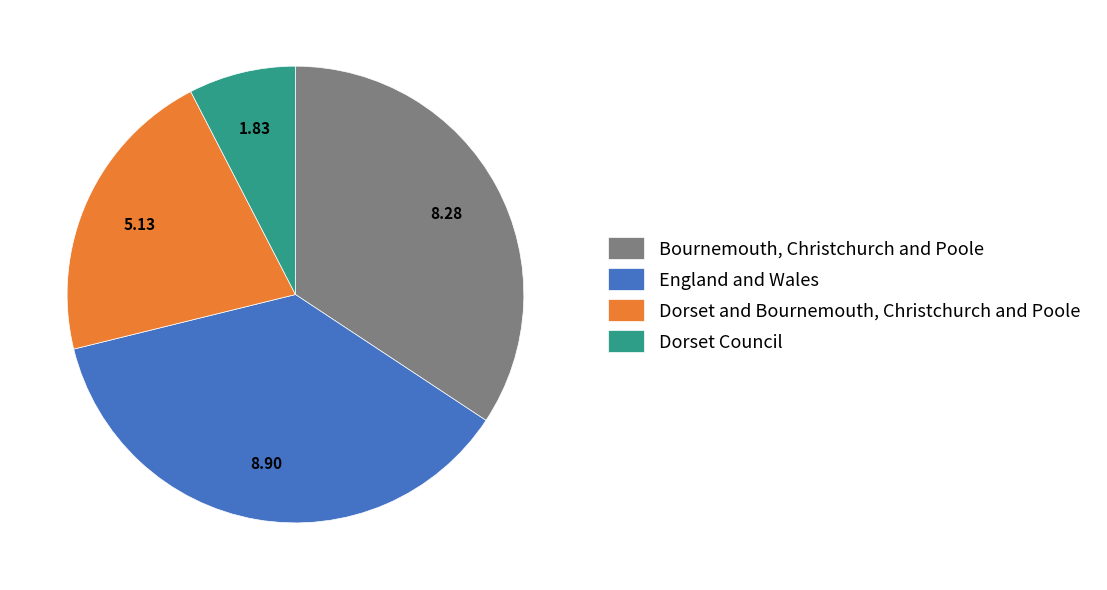

Does any single category account for the majority?

No